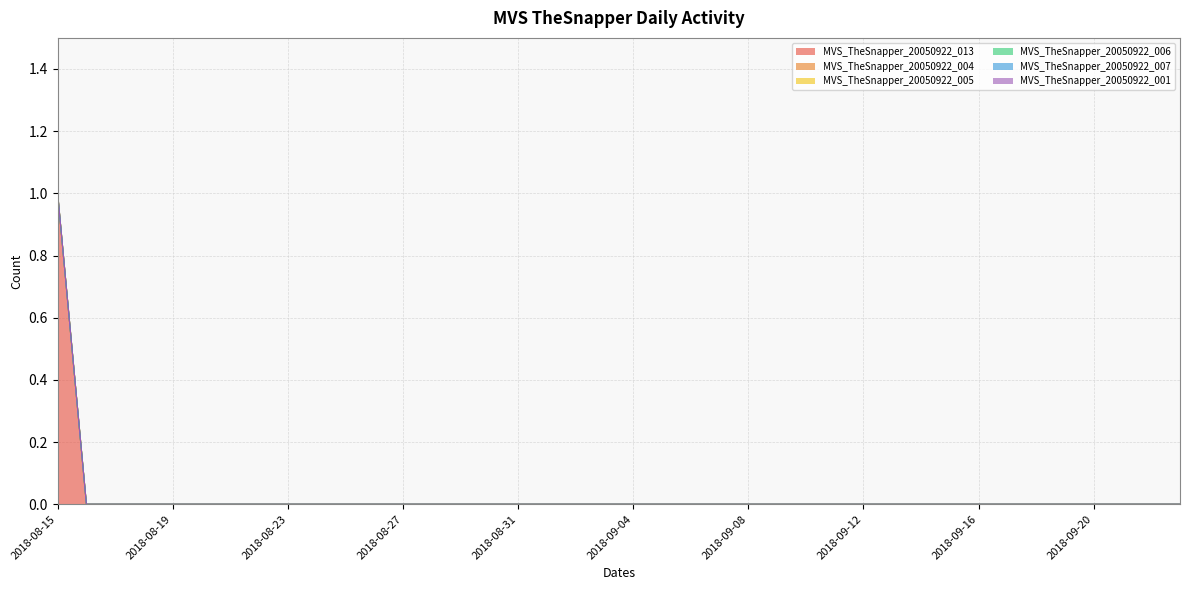

Rank the series at 2018-09-15 from highest to lowest value.

MVS_TheSnapper_20050922_013, MVS_TheSnapper_20050922_004, MVS_TheSnapper_20050922_005, MVS_TheSnapper_20050922_006, MVS_TheSnapper_20050922_007, MVS_TheSnapper_20050922_001